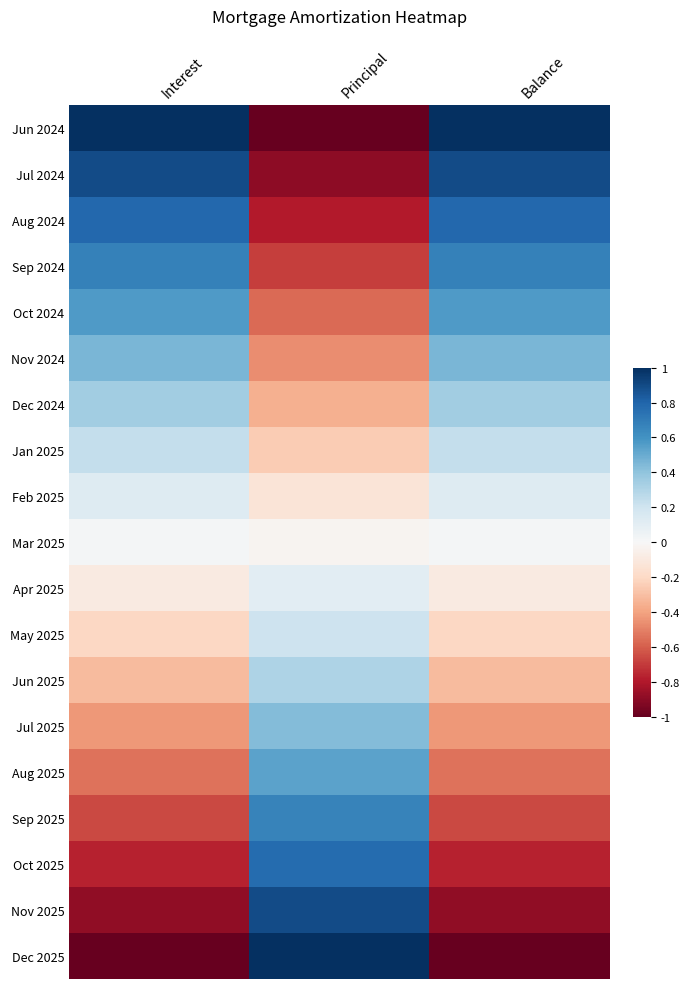

Reading left to right, list all the values displayed in this chart.

Jun 2024: Interest=1.0	Principal=-1.0	Balance=1.0
Jul 2024: Interest=0.9	Principal=-0.9	Balance=0.9
Aug 2024: Interest=0.8	Principal=-0.8	Balance=0.8
Sep 2024: Interest=0.7	Principal=-0.7	Balance=0.7
Oct 2024: Interest=0.6	Principal=-0.6	Balance=0.6
Nov 2024: Interest=0.5	Principal=-0.5	Balance=0.5
Dec 2024: Interest=0.3	Principal=-0.4	Balance=0.3
Jan 2025: Interest=0.2	Principal=-0.3	Balance=0.2
Feb 2025: Interest=0.1	Principal=-0.1	Balance=0.1
Mar 2025: Interest=0.0	Principal=-0.0	Balance=0.0
Apr 2025: Interest=-0.1	Principal=0.1	Balance=-0.1
May 2025: Interest=-0.2	Principal=0.2	Balance=-0.2
Jun 2025: Interest=-0.3	Principal=0.3	Balance=-0.3
Jul 2025: Interest=-0.4	Principal=0.4	Balance=-0.4
Aug 2025: Interest=-0.5	Principal=0.5	Balance=-0.5
Sep 2025: Interest=-0.7	Principal=0.7	Balance=-0.7
Oct 2025: Interest=-0.8	Principal=0.8	Balance=-0.8
Nov 2025: Interest=-0.9	Principal=0.9	Balance=-0.9
Dec 2025: Interest=-1.0	Principal=1.0	Balance=-1.0